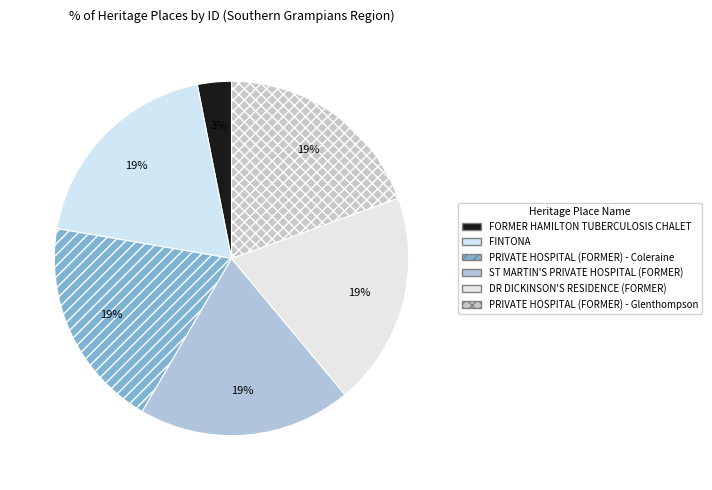

How many slices are in this pie chart?

6